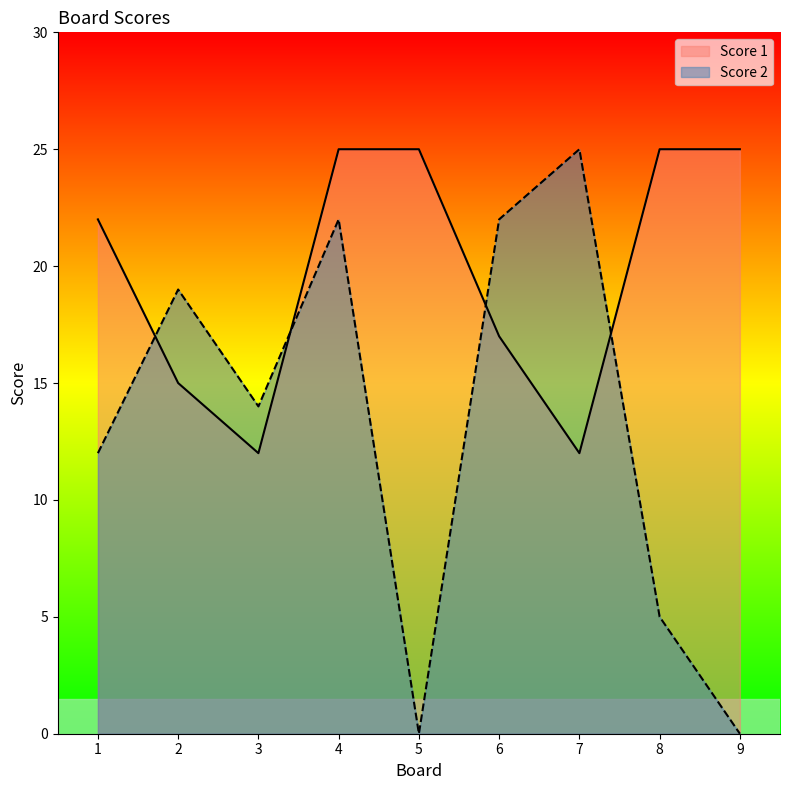

How many lines are shown in the chart?

2